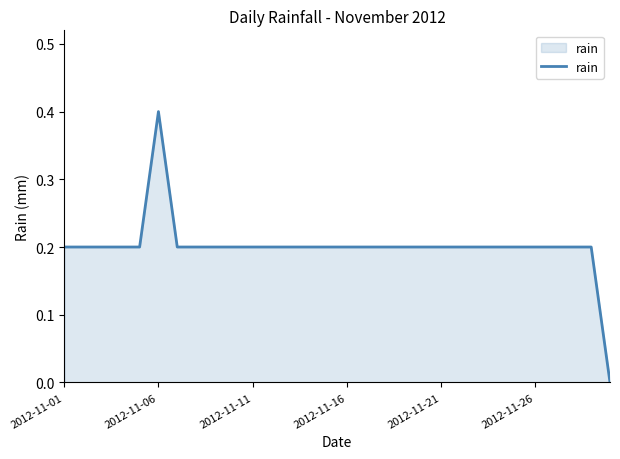

Does the chart display data point markers on the line(s)?

No